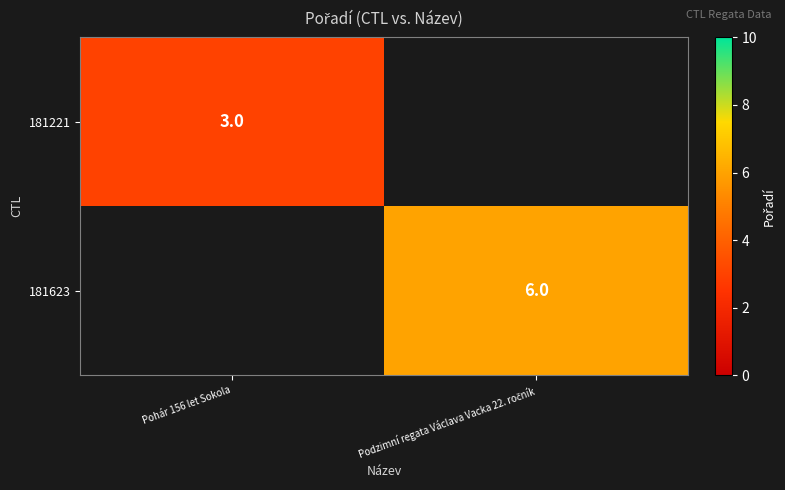

Is it true that 181221 equals 3 at Pohár 156 let Sokola?

True